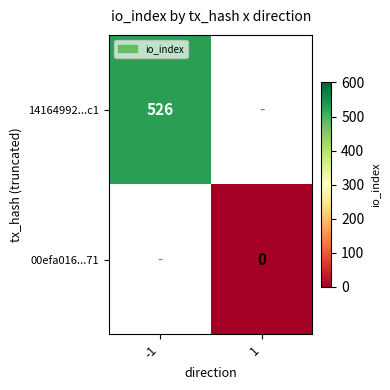

Is it true that 14164992...c1 equals 526 at -1?

True